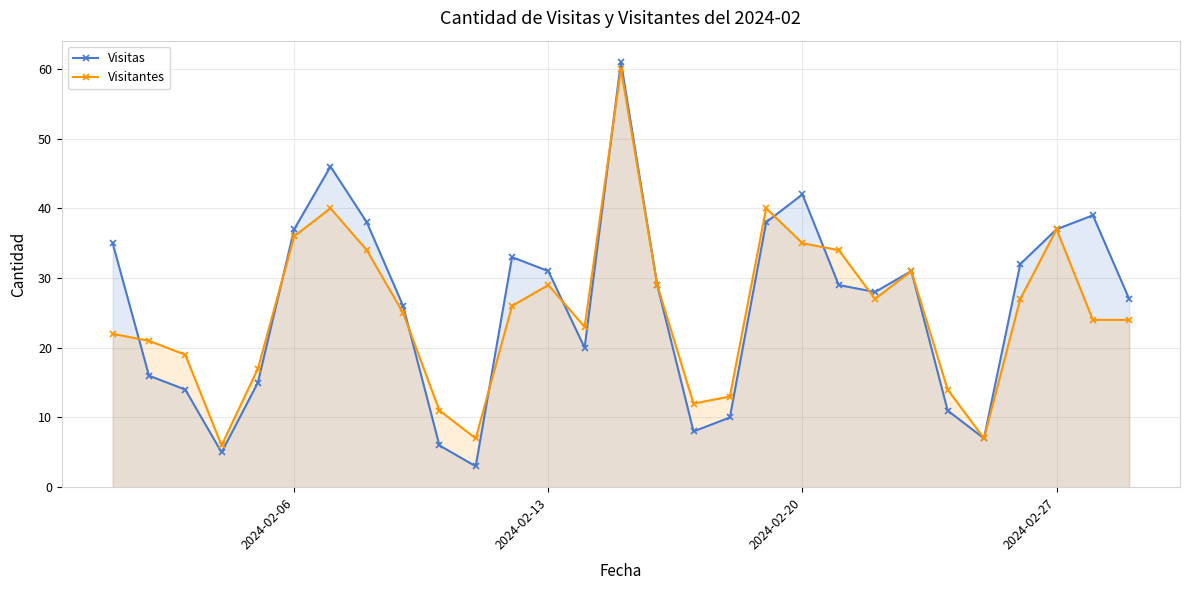

What is the minimum value shown in the chart?

3